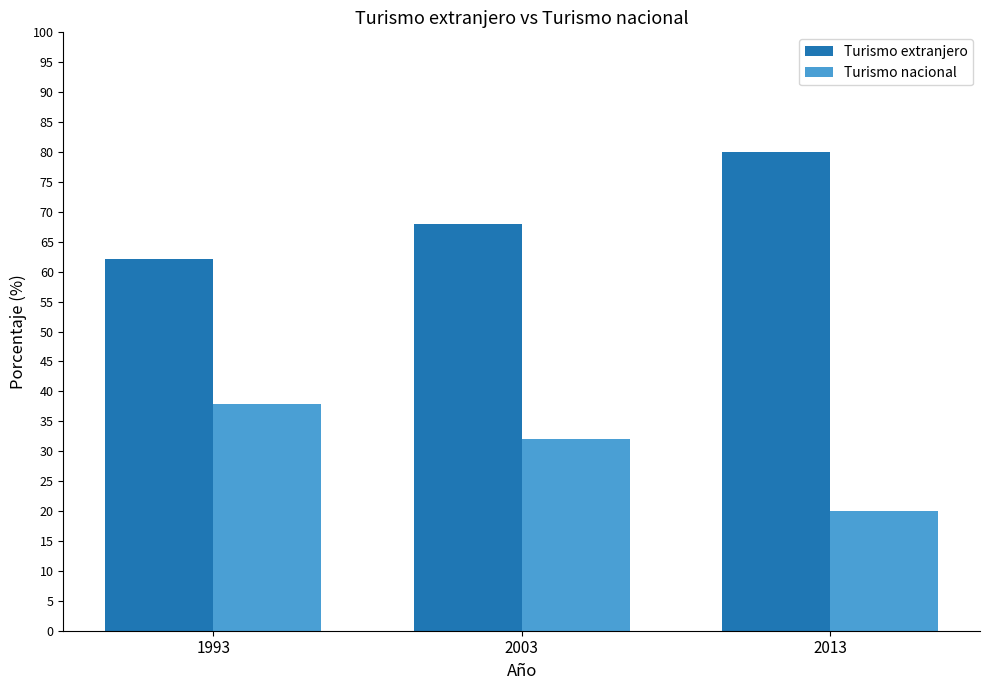

What are all the series names shown in the legend?

Turismo extranjero, Turismo nacional